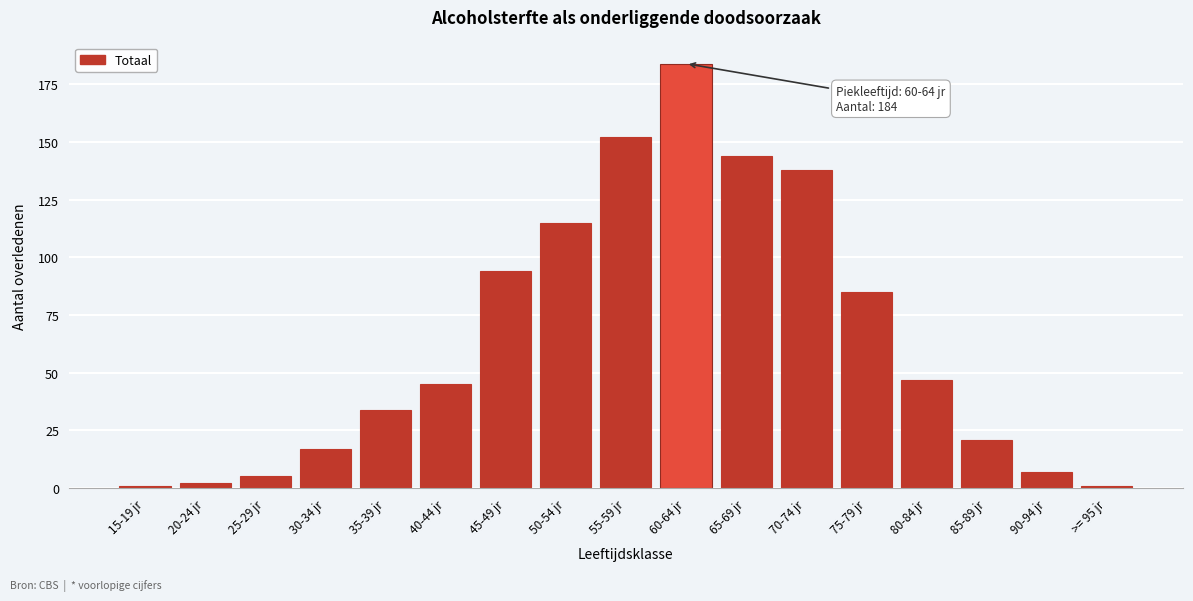

Reading left to right, transcribe all the data shown in this chart.

15-19 jr=1	20-24 jr=2	25-29 jr=5	30-34 jr=17	35-39 jr=34	40-44 jr=45	45-49 jr=94	50-54 jr=115	55-59 jr=152	60-64 jr=184	65-69 jr=144	70-74 jr=138	75-79 jr=85	80-84 jr=47	85-89 jr=21	90-94 jr=7	>= 95 jr=1